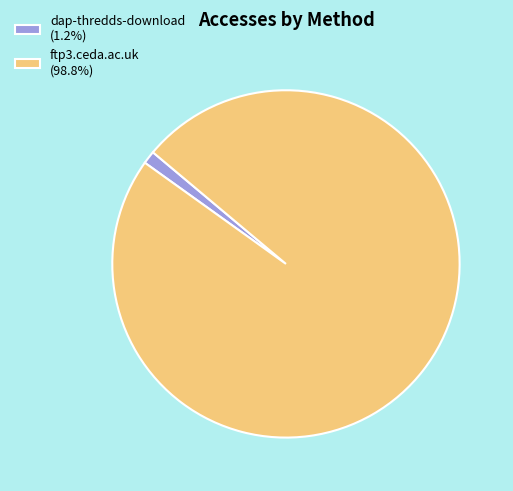

Is there a majority slice in this chart?

Yes